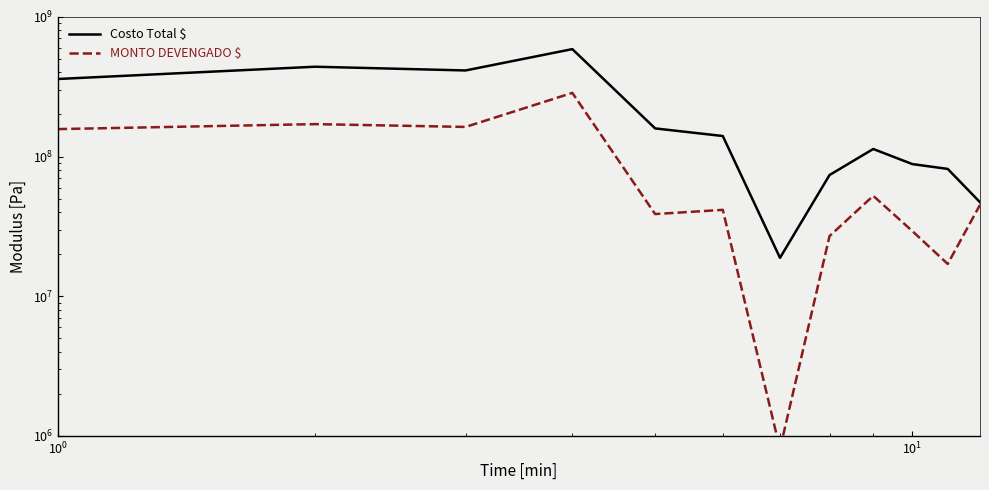

Does the chart display data point markers on the line(s)?

No